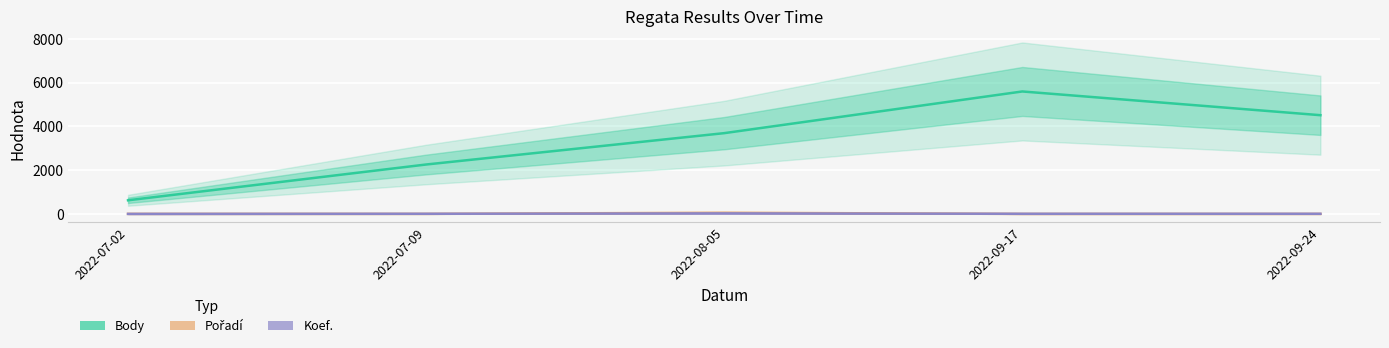

What is the label of the 2nd point from the right?

2022-09-17